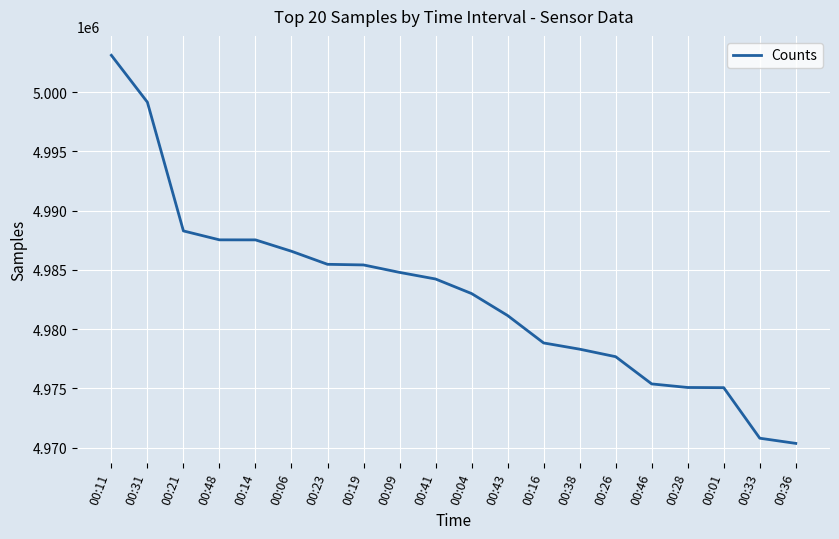

The value at 00:48 is 7559711. True or false?

False